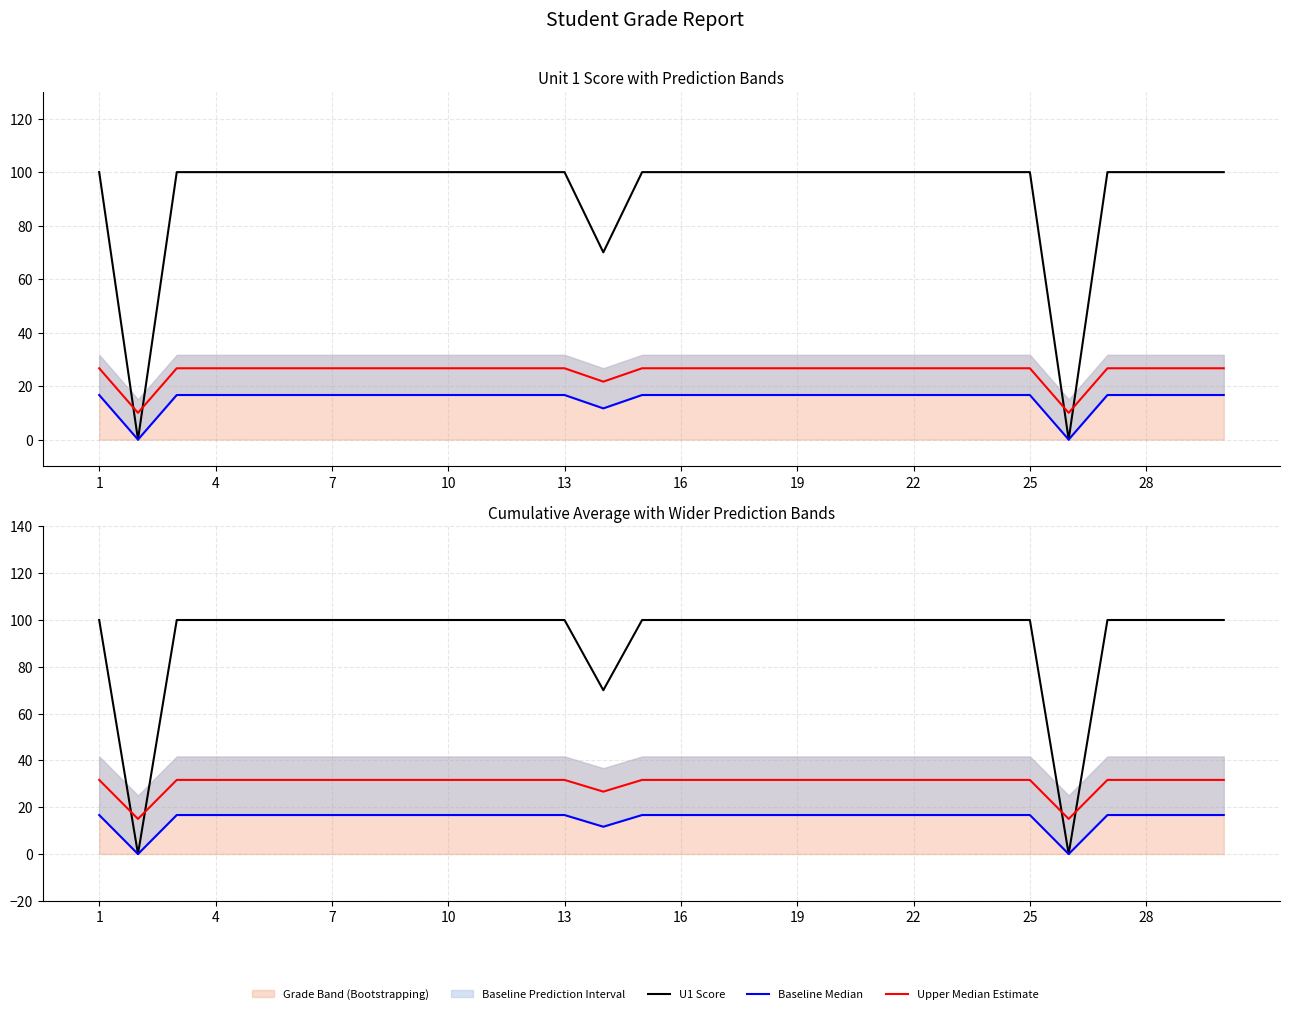

At which category is the sum across all series the highest?

1